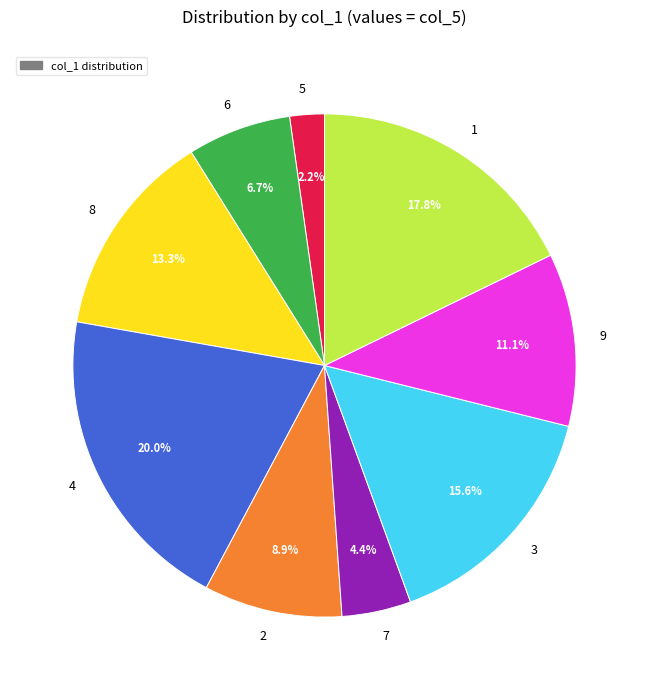

Does 4 represent more than half of the total?

No